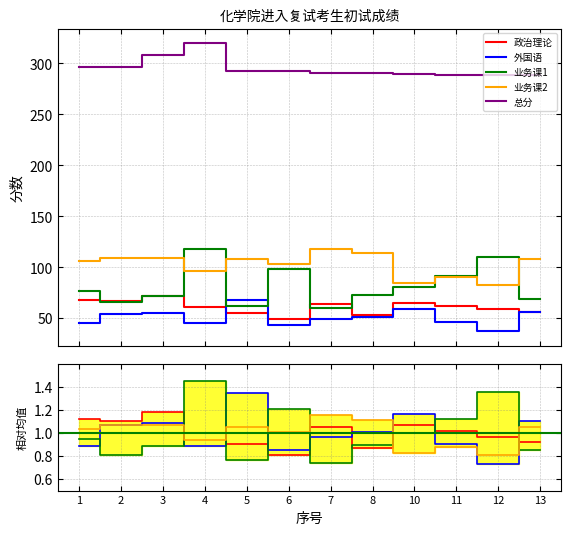

What value does the 政治理论 series have at 10?

1.1